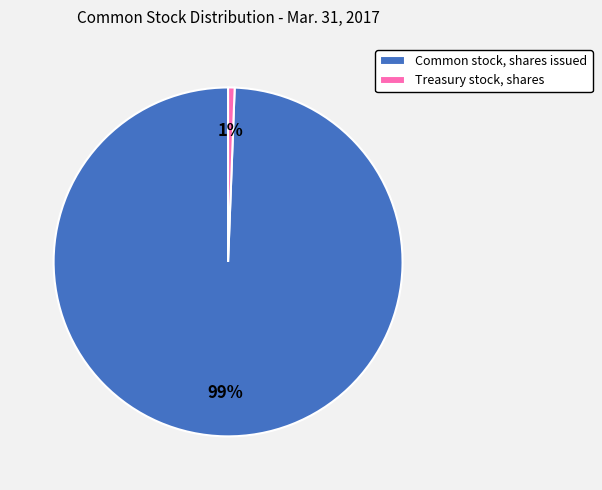

What is the largest slice in the pie chart?

Common stock, shares issued